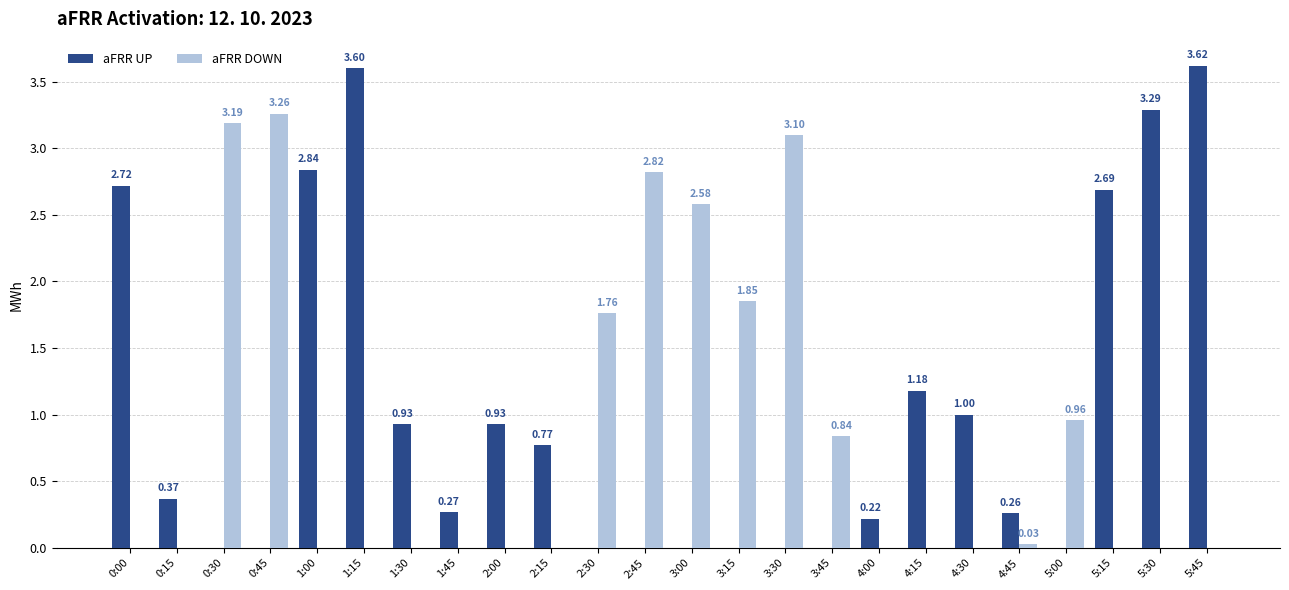

What is the maximum value shown in the chart?

3.6